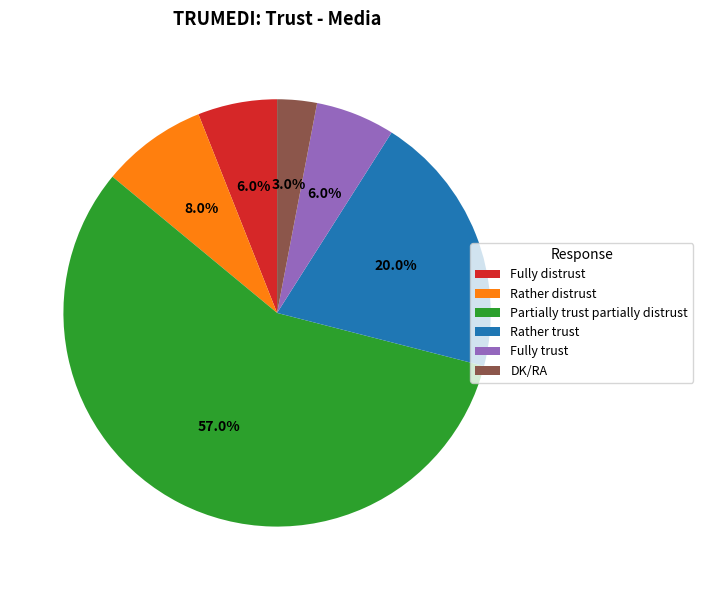

Which has a higher value, Rather trust or DK/RA?

Rather trust